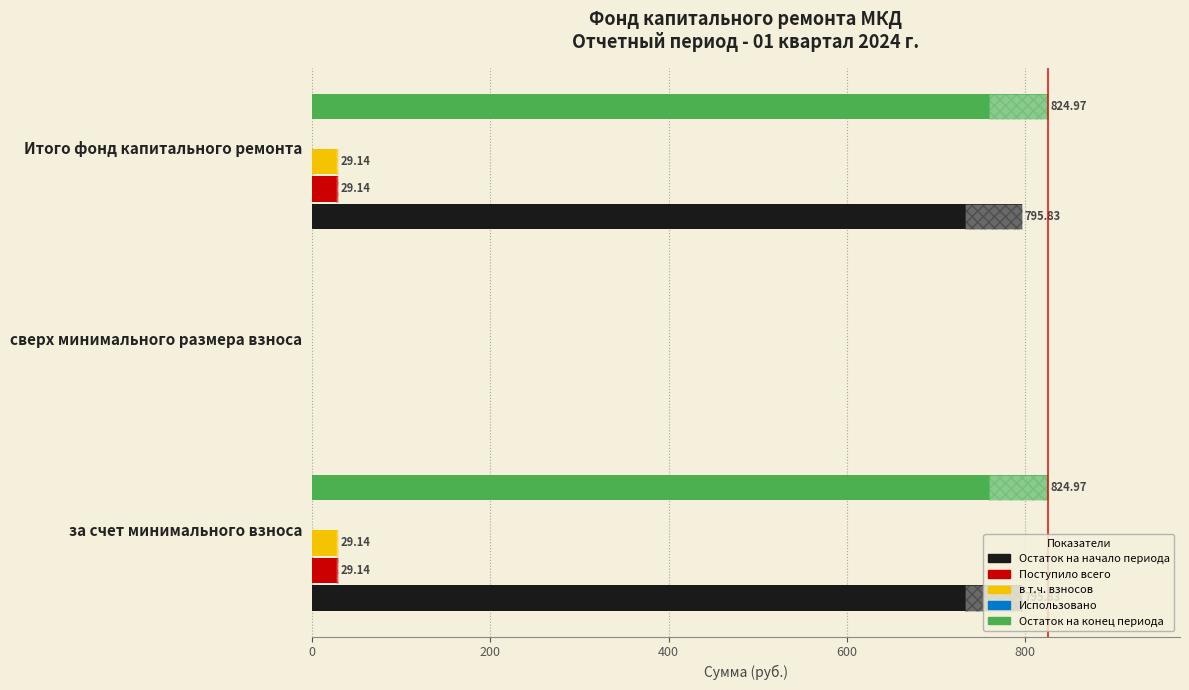

True or false: Остаток на начало периода has a value of 1279.5 at за счет минимального взноса.

False